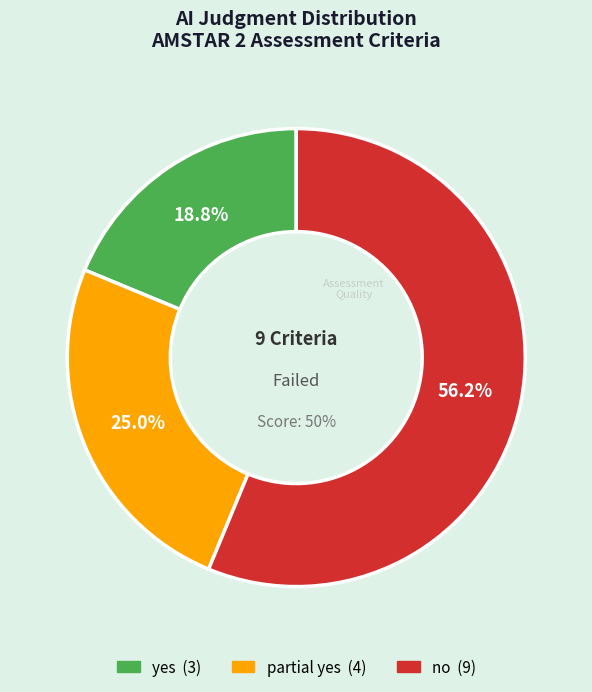

To the nearest percent, what is the difference between the partial yes and no slice percentages?

31%